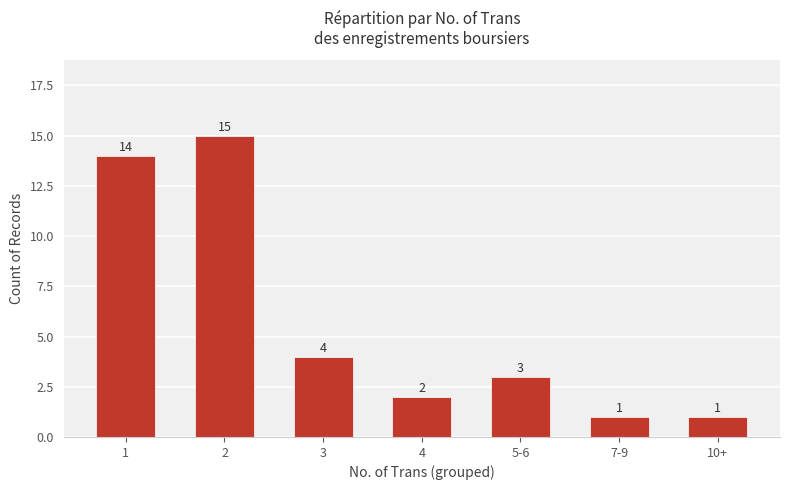

How many series are shown in this chart?

1